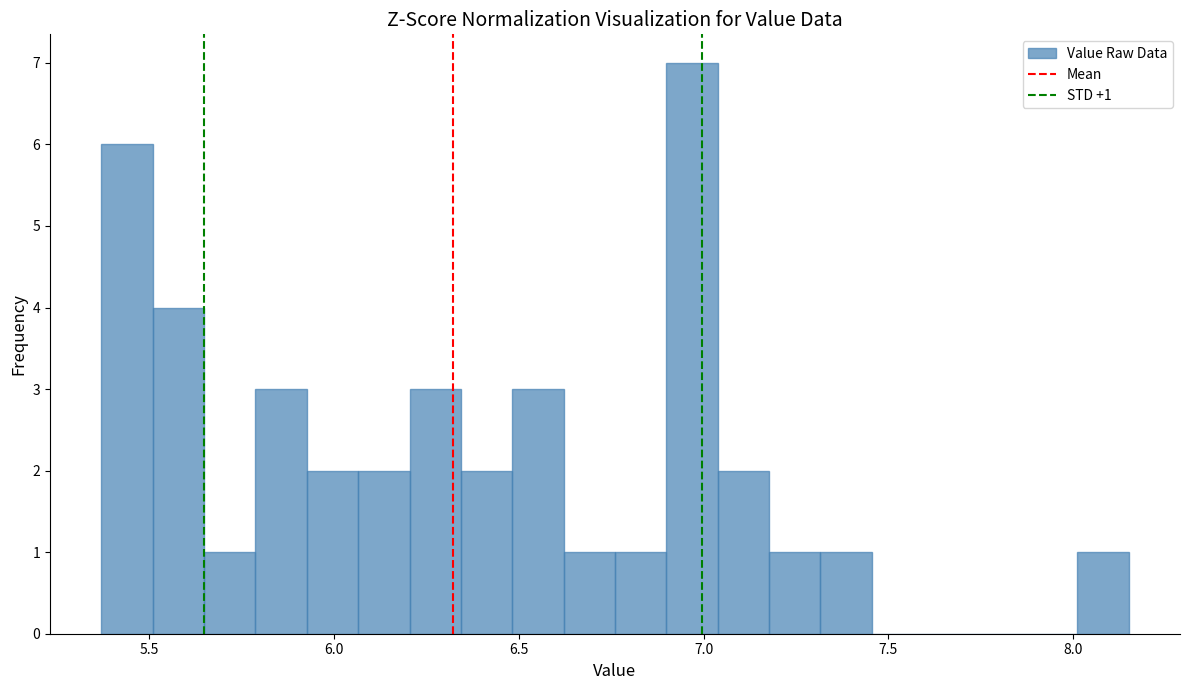

Read against the x-axis, roughly where is the centre of the tallest bar?

6.95